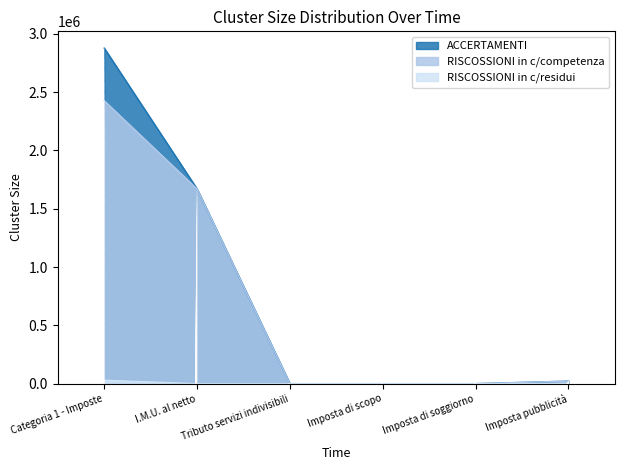

List the labels in order of RISCOSSIONI in c/competenza value, smallest first.

Tributo servizi indivisibili, Imposta di scopo, Imposta di soggiorno, Imposta pubblicità, I.M.U. al netto, Categoria 1 - Imposte